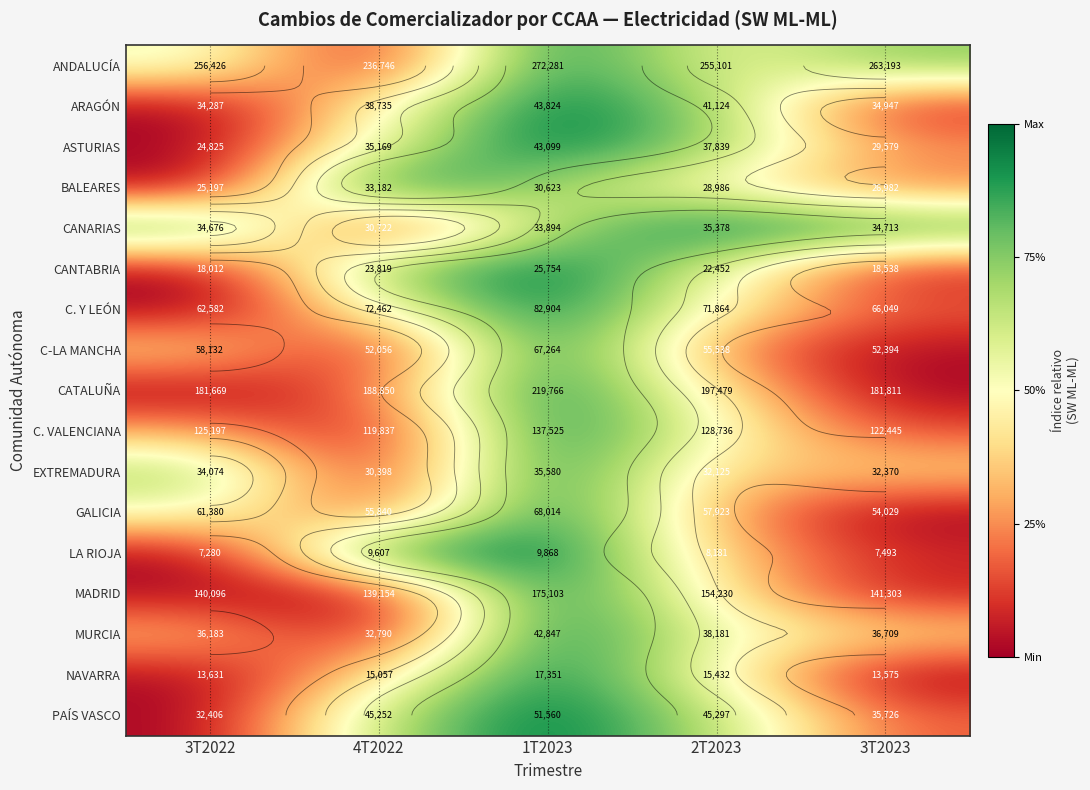

At which category is the sum across all series the highest?

1T2023